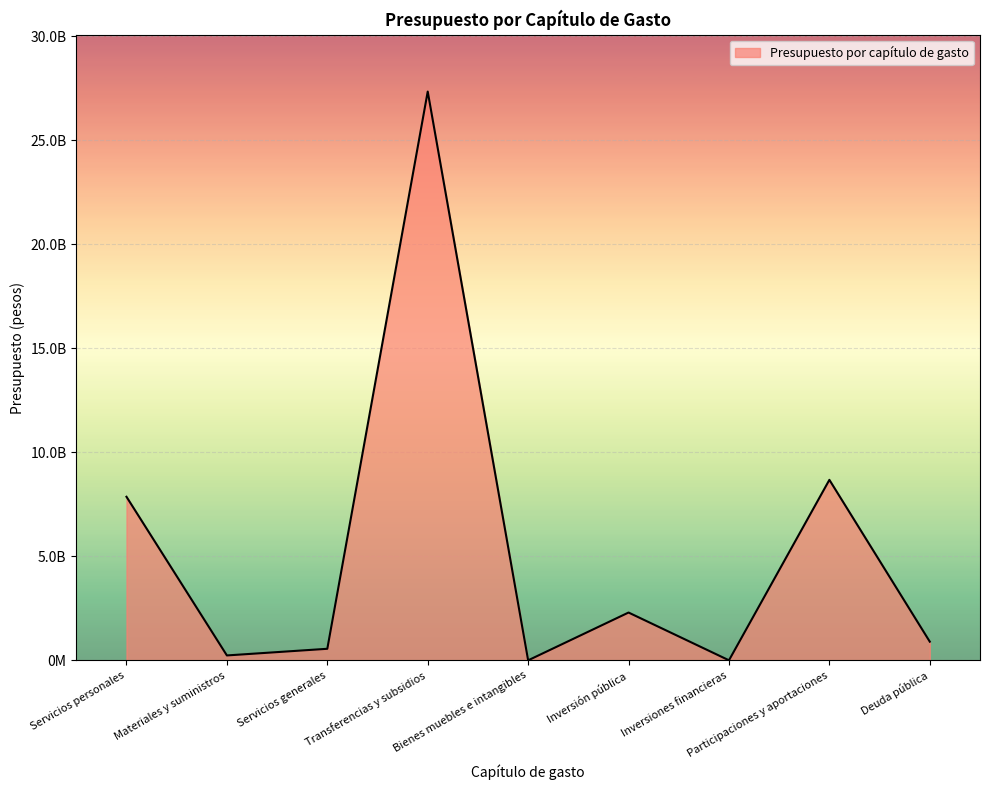

Does the chart have visible grid lines?

Yes